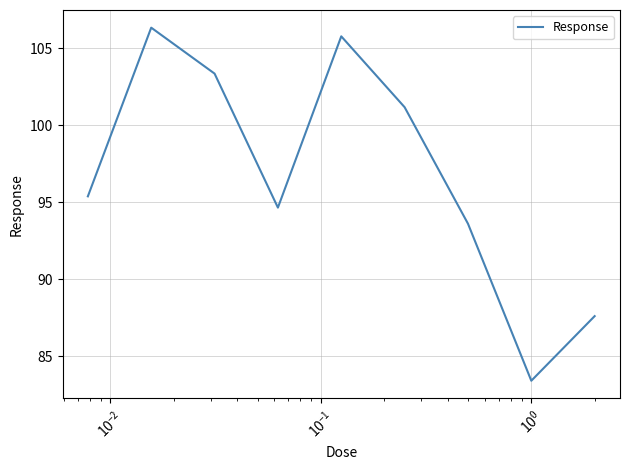

What is the greatest value displayed?

106.3